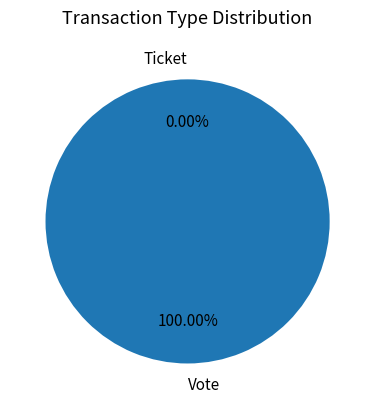

True or false: Vote accounts for 99% of the total.

False